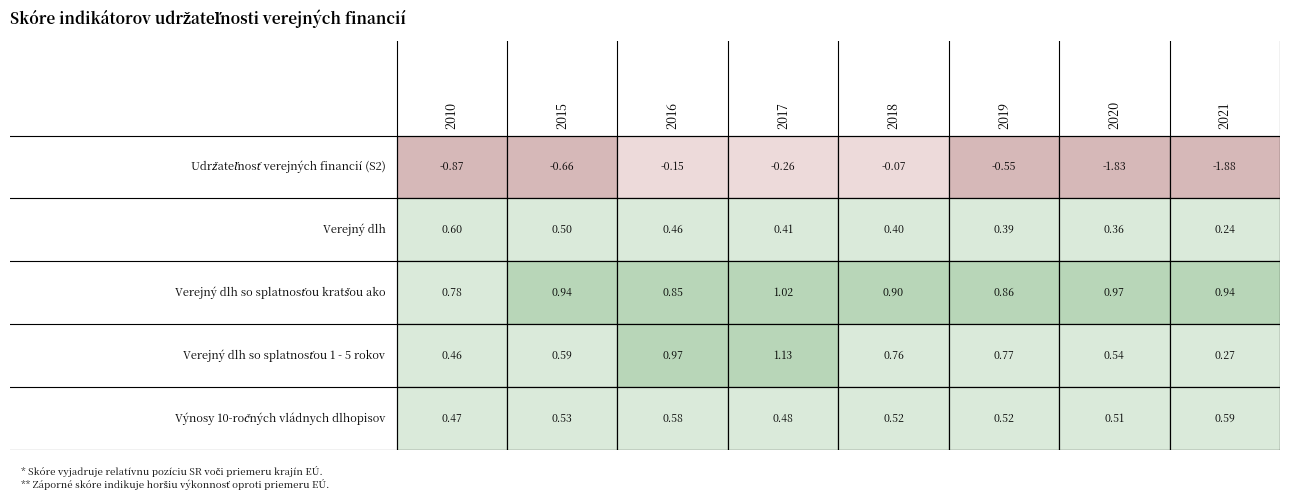

How many categories are shown in the chart?

8